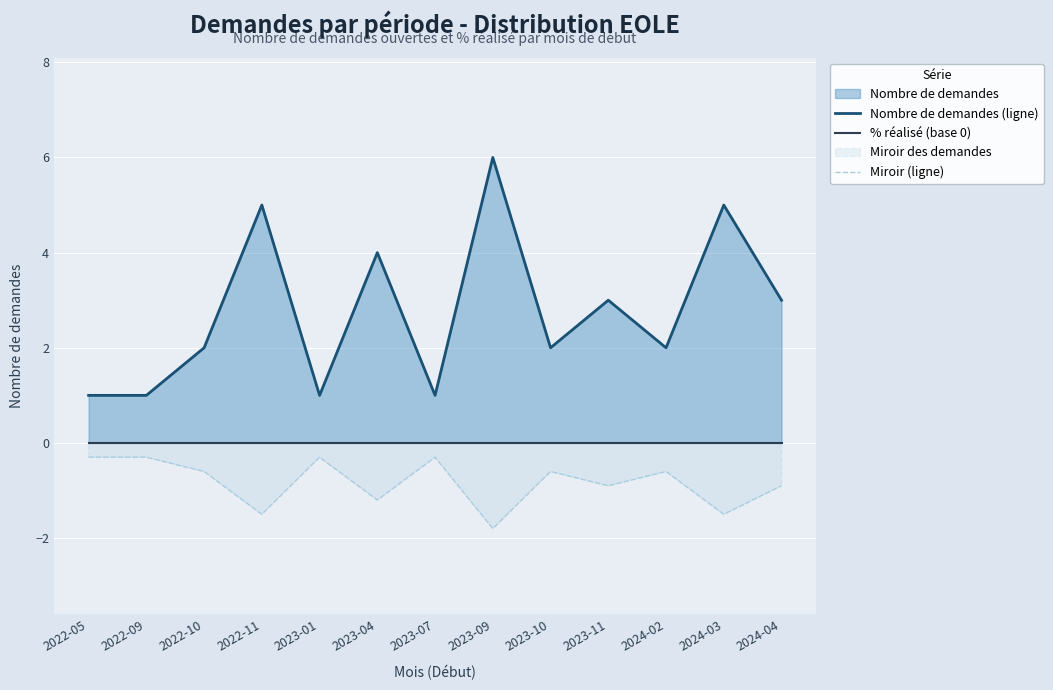

The Miroir (ligne) series shows -1.5 at 2024-03. True or false?

True